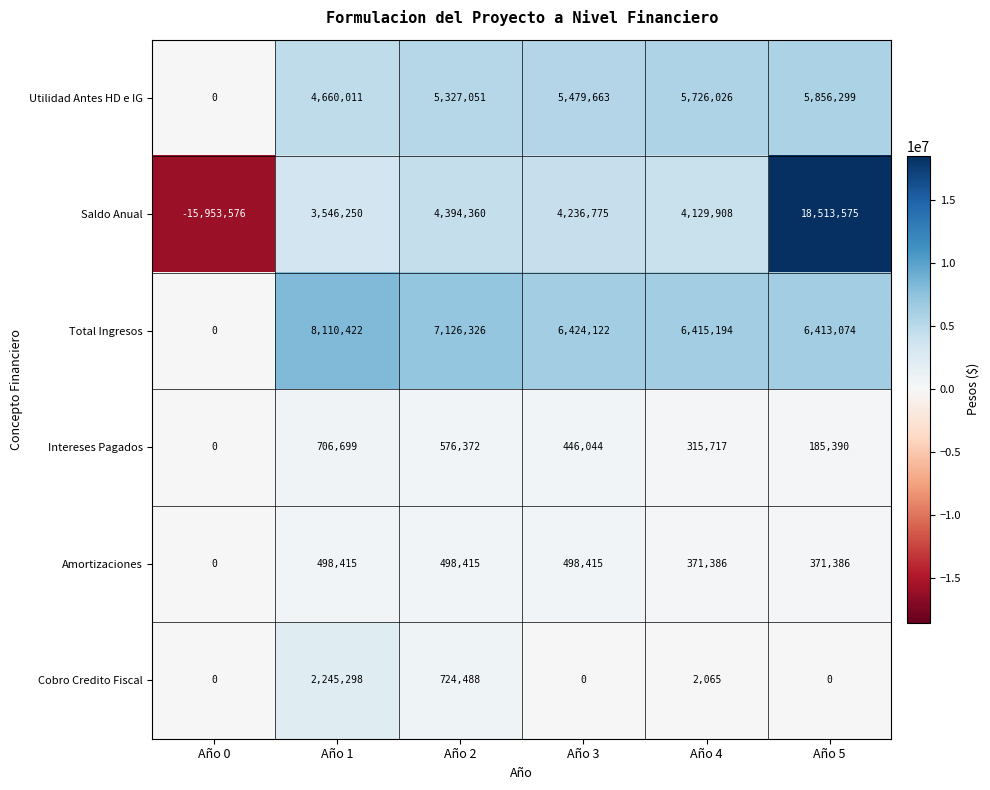

What is the sum of the Total Ingresos values at Año 1 and Año 3?

14534544